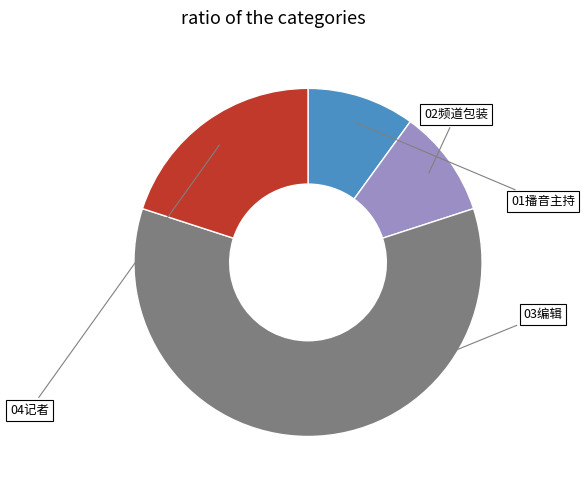

How many slices are in this pie chart?

4